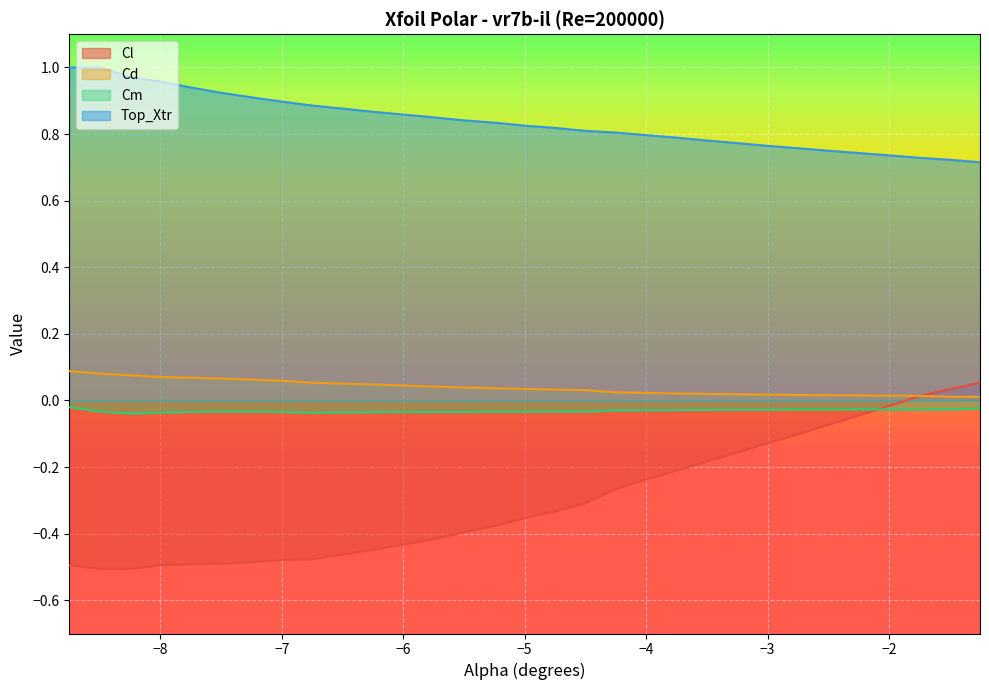

The value of Top_Xtr at −8 is 0.7. True or false?

False